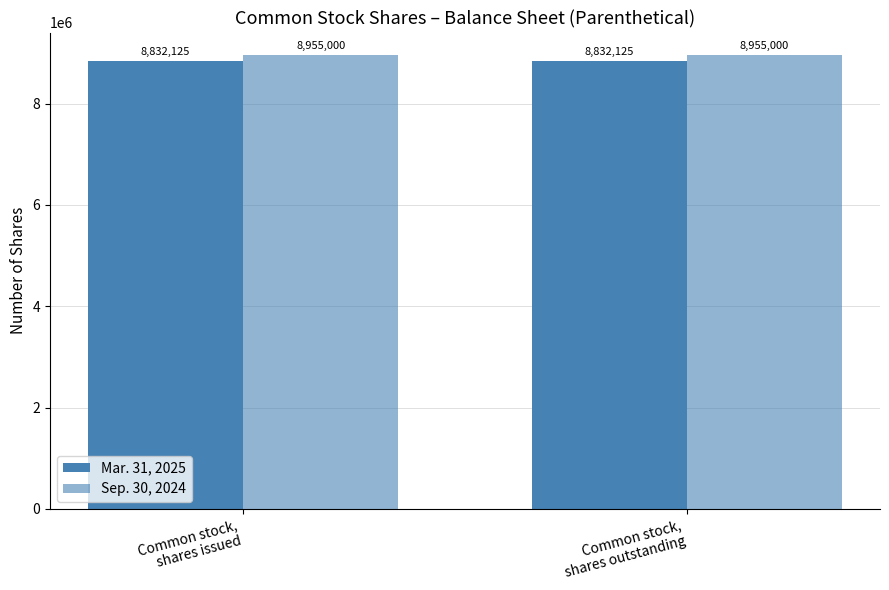

Reading left to right, list all the values displayed in this chart.

Mar. 31, 2025: Common stock,
shares issued=8832125	Common stock,
shares outstanding=8832125
Sep. 30, 2024: Common stock,
shares issued=8955000	Common stock,
shares outstanding=8955000